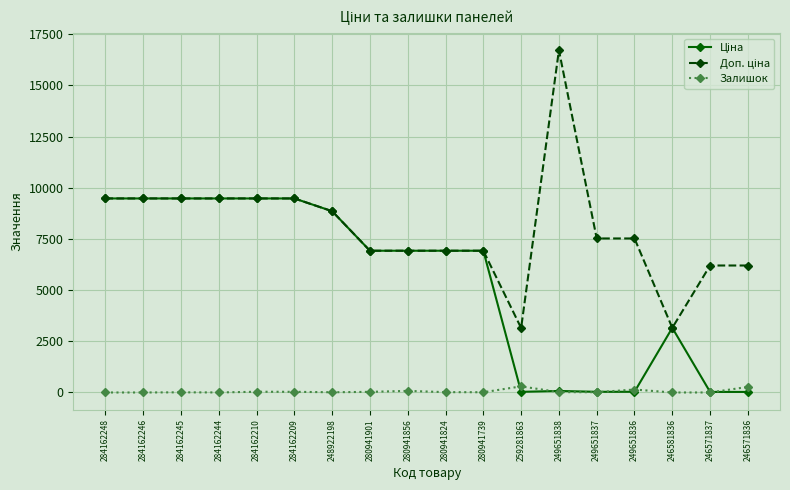

What is the maximum value shown in the chart?

16722.0